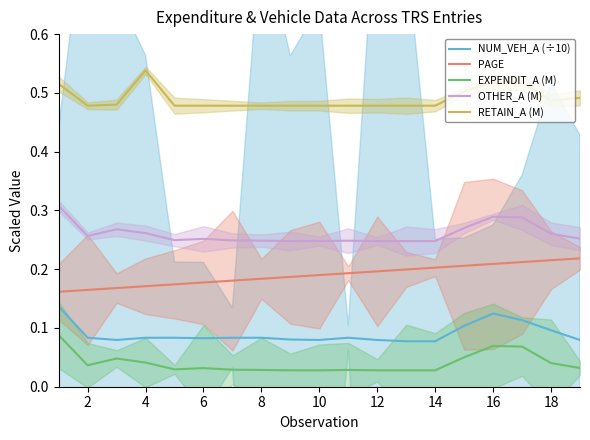

Is it true that OTHER_A (M) equals 0.4 at 6?

False